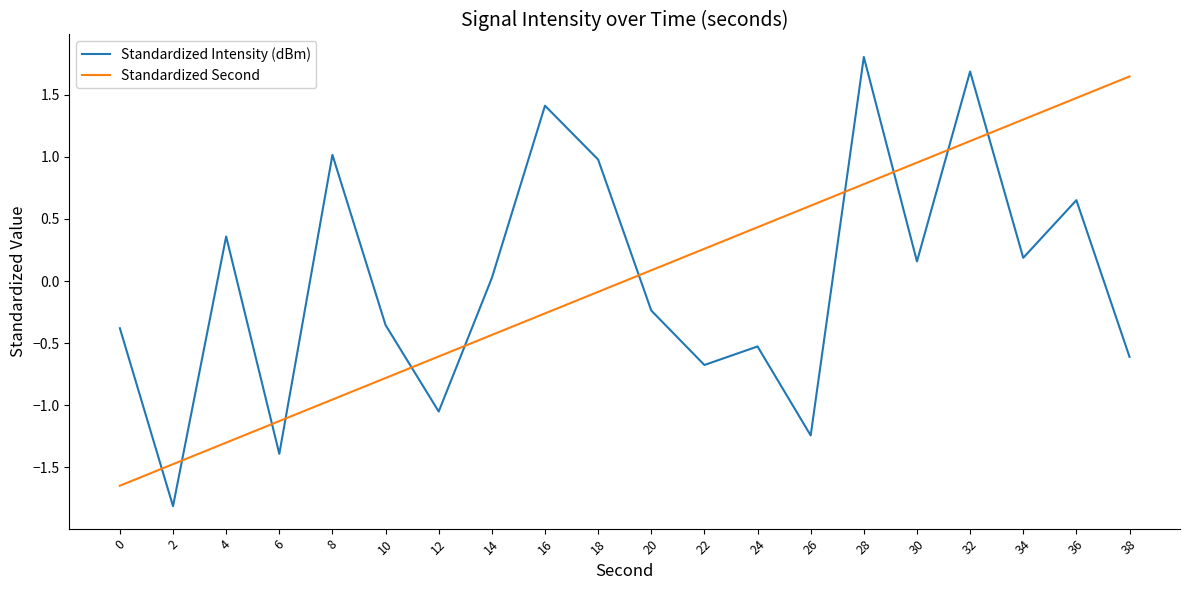

How many lines are shown in the chart?

2